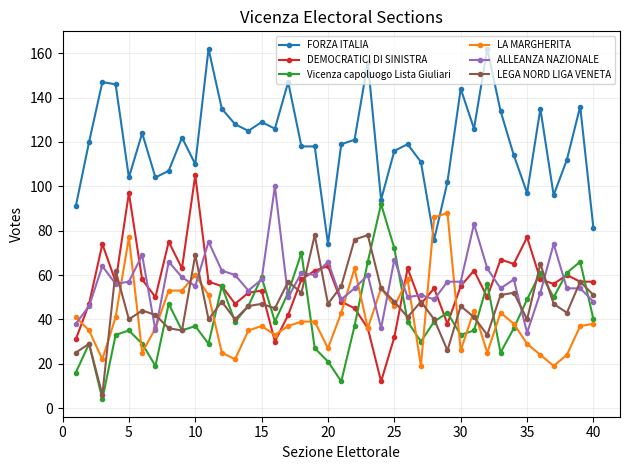

What is the lowest value of the DEMOCRATICI DI SINISTRA series?

12